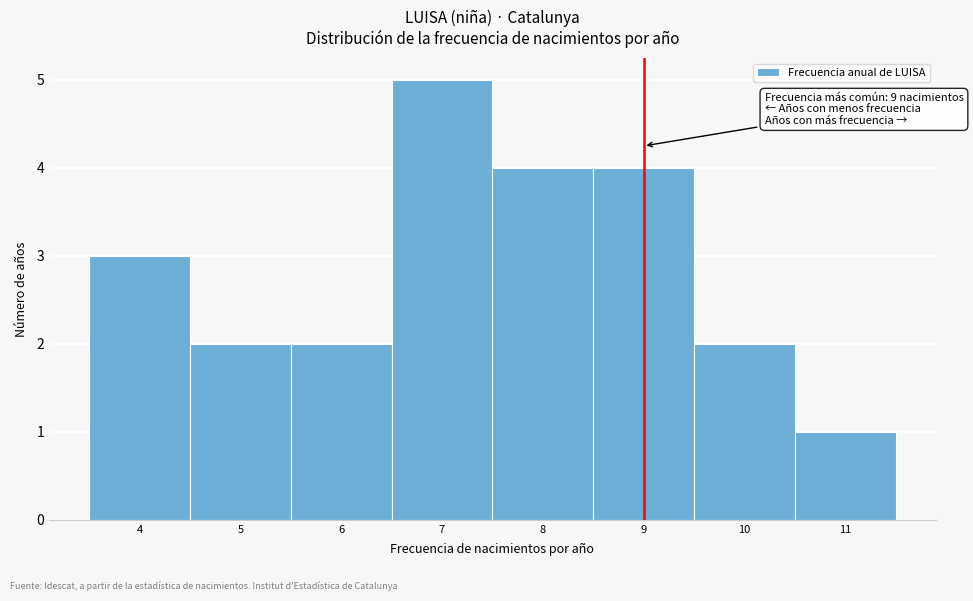

Which range on the x-axis has the tallest bar?

6.5 to 7.5